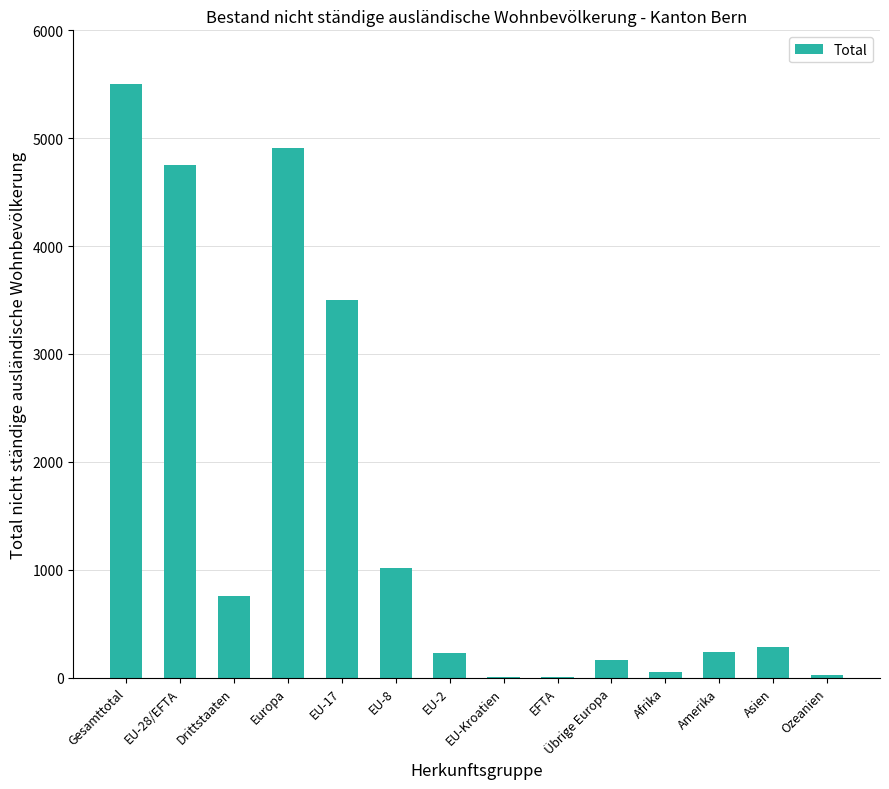

Which label corresponds to the largest value in the chart?

Gesamttotal